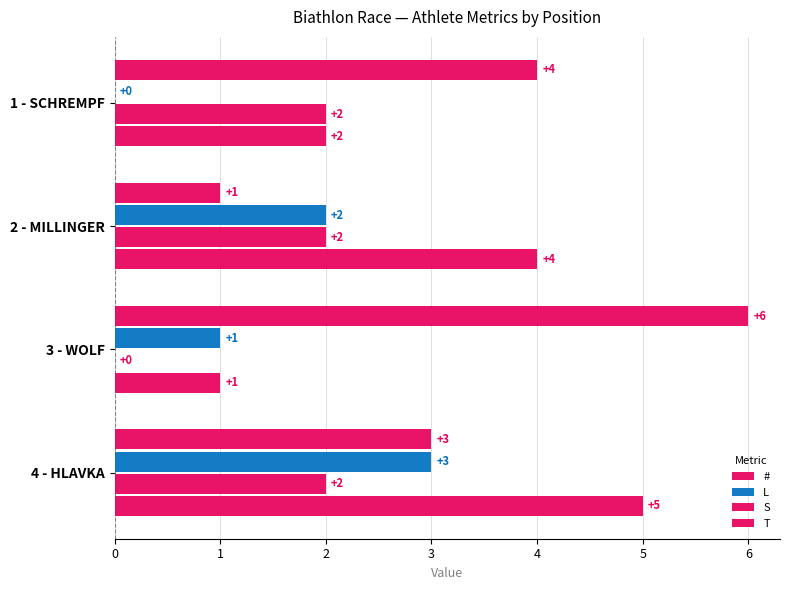

Count the number of categories in the chart.

4